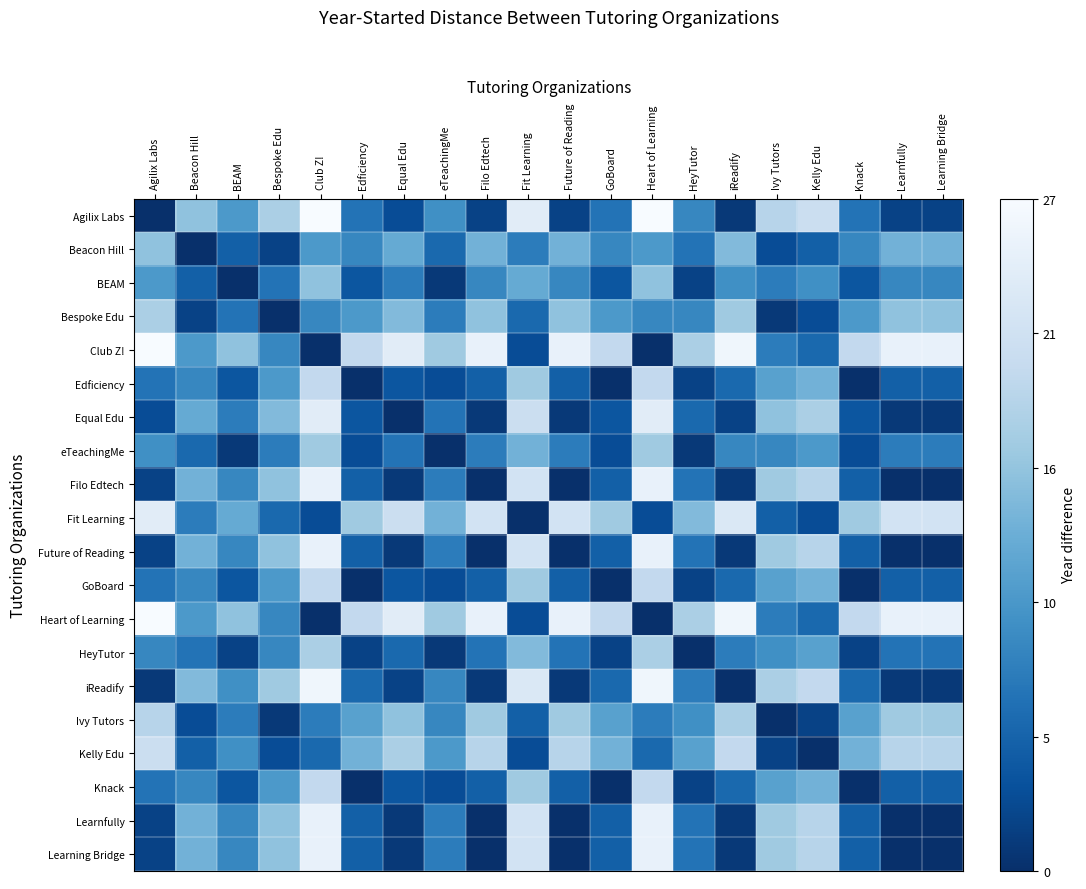

Which series has the largest total across all categories?

Club Z!